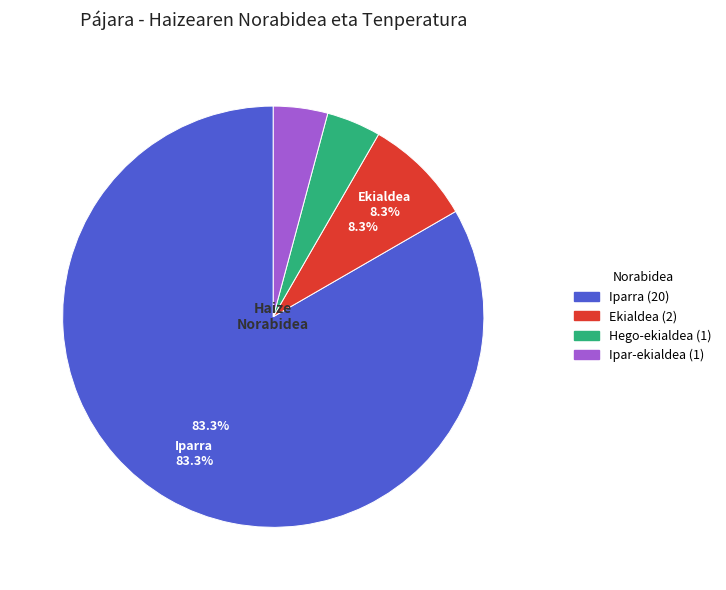

Is there a majority slice in this chart?

Yes